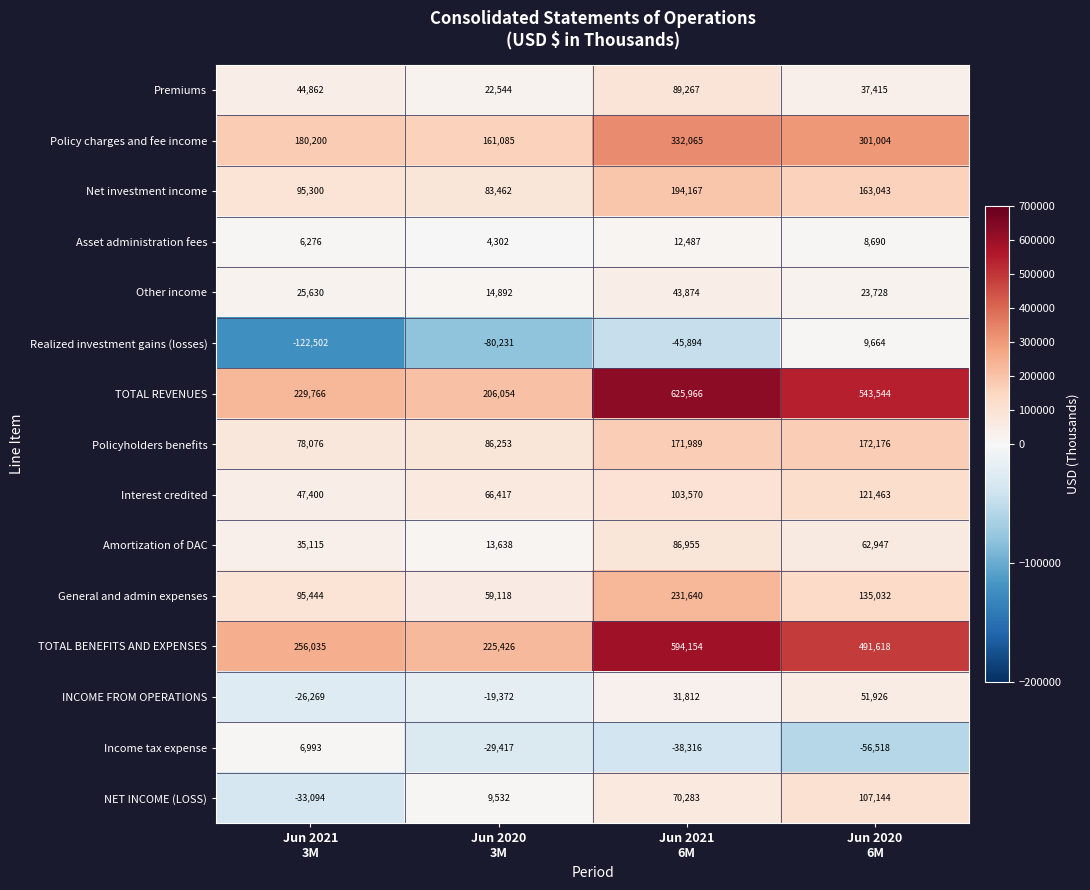

Rank the series by their maximum value, from highest to lowest.

TOTAL REVENUES, TOTAL BENEFITS AND EXPENSES, Policy charges and fee income, General and admin expenses, Net investment income, Policyholders benefits, Interest credited, NET INCOME (LOSS), Premiums, Amortization of DAC, INCOME FROM OPERATIONS, Other income, Asset administration fees, Realized investment gains (losses), Income tax expense